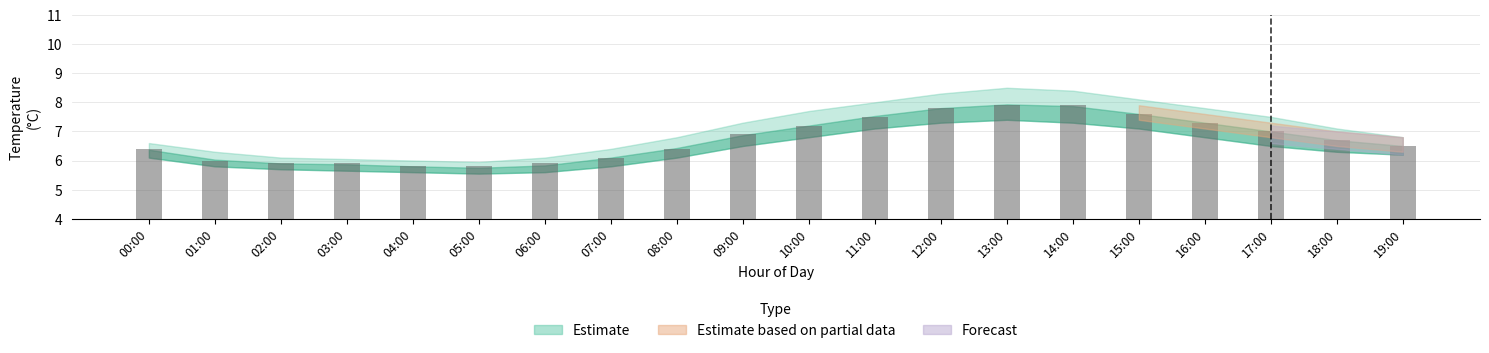

What is the label of the 2nd bar from the left?

01:00